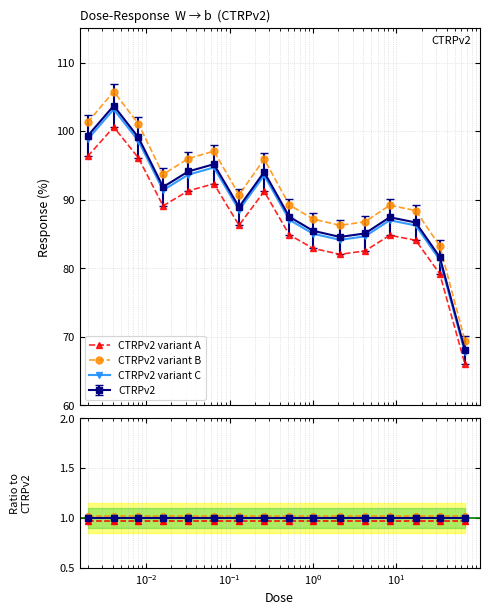

Is this an area chart (filled region under the line)?

No